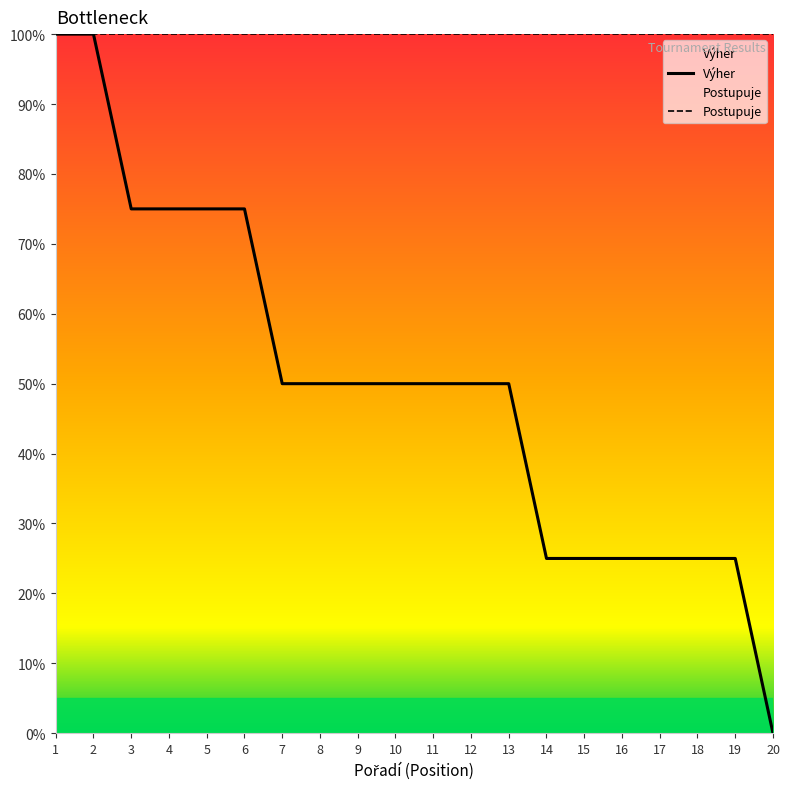

Is it true that the value at 18 is 25?

True